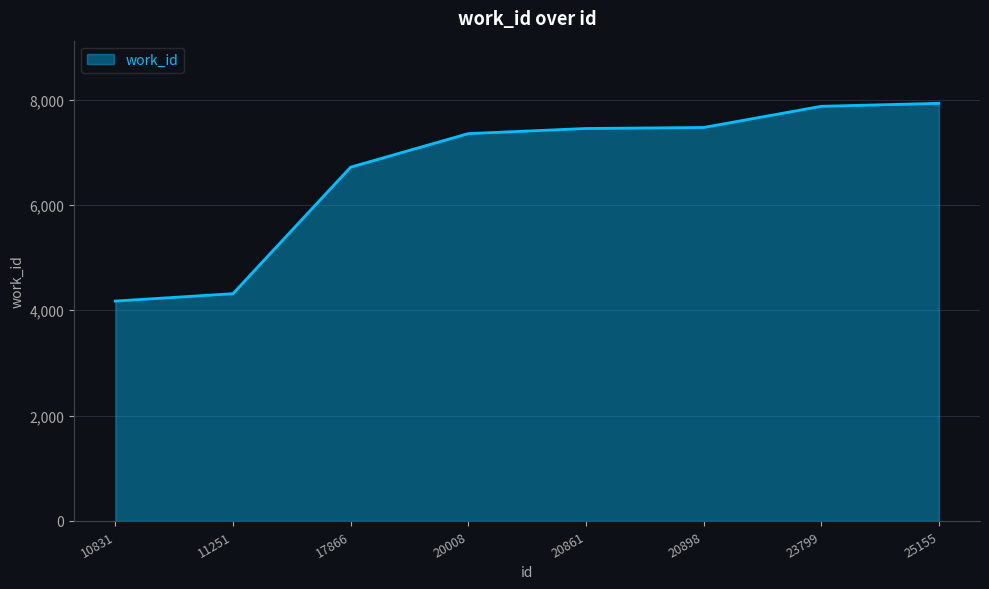

What is the difference between the values at 23799 and 11251?

3557